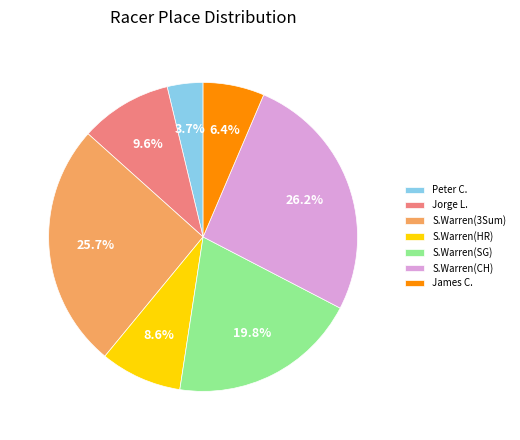

Count the number of slices in the pie.

7